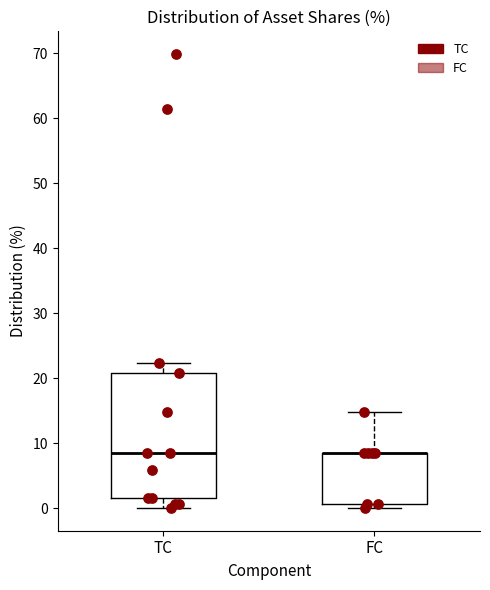

Reading left to right, read every box against the y-axis: the position of its median line, the range the box covers, and the ends of its whiskers. The values are not printed on the chart, so give them approximately, as read against the axis.

TC: median 8, box 2 to 21, whiskers 0 to 22
FC: median 8 (drawn on the box's upper edge), box 1 to 8, whiskers 0 to 15